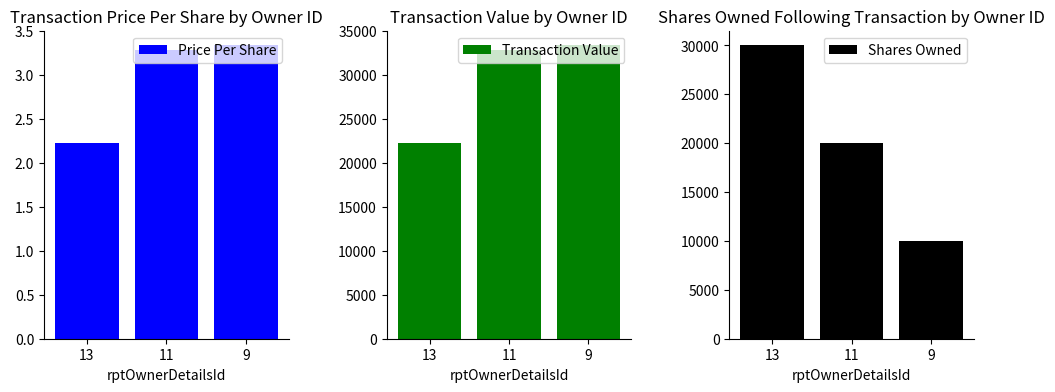

What is the difference between the maximum and minimum values in the Transaction Value series?

11070